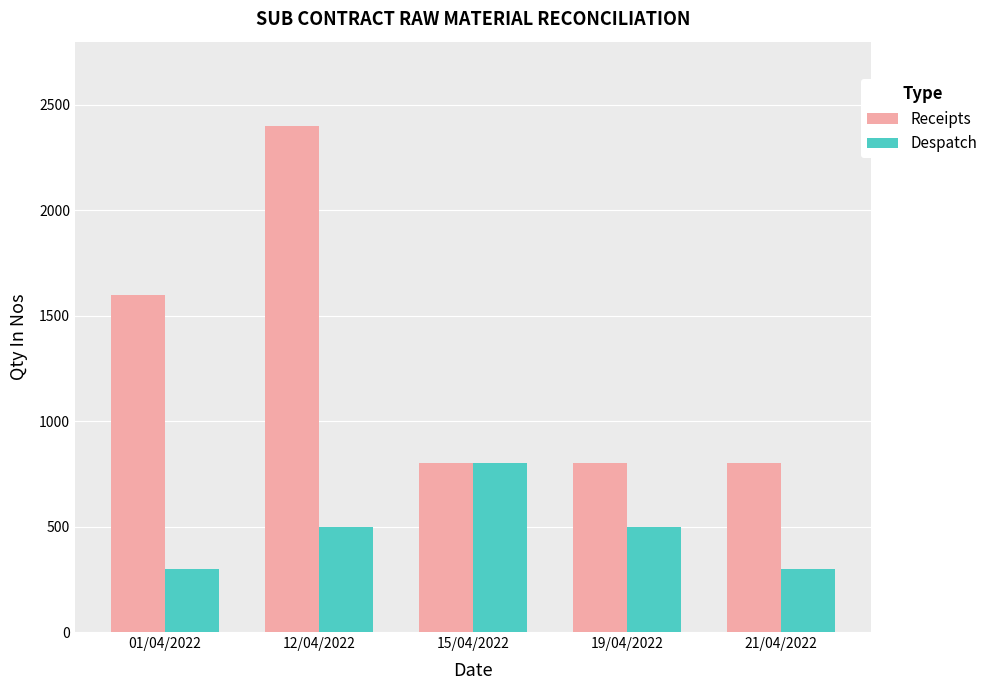

What is the average value of the Despatch series?

480